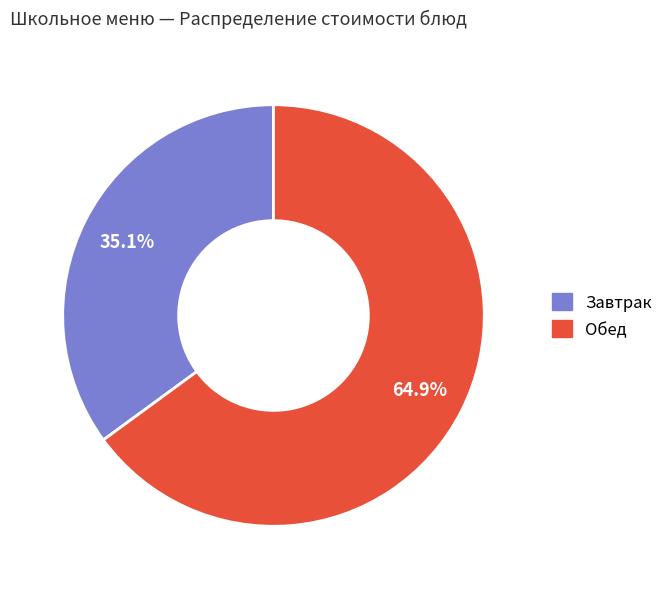

Which category has the smallest portion of the pie?

Завтрак